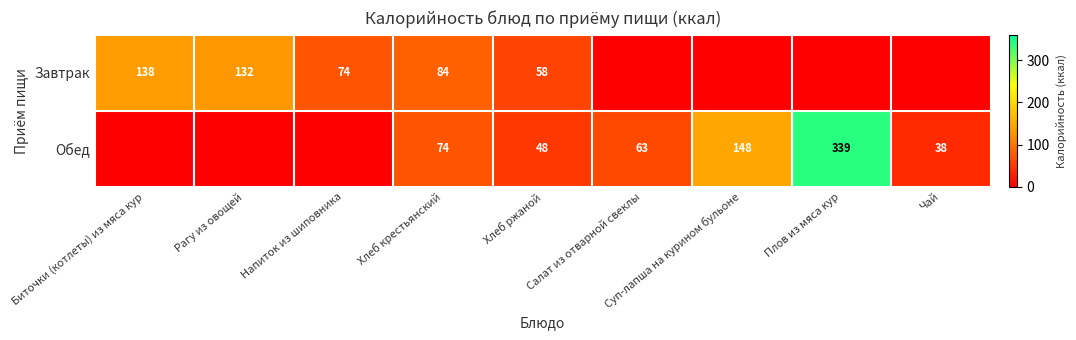

The Завтрак series shows 50 at Напиток из шиповника. True or false?

False